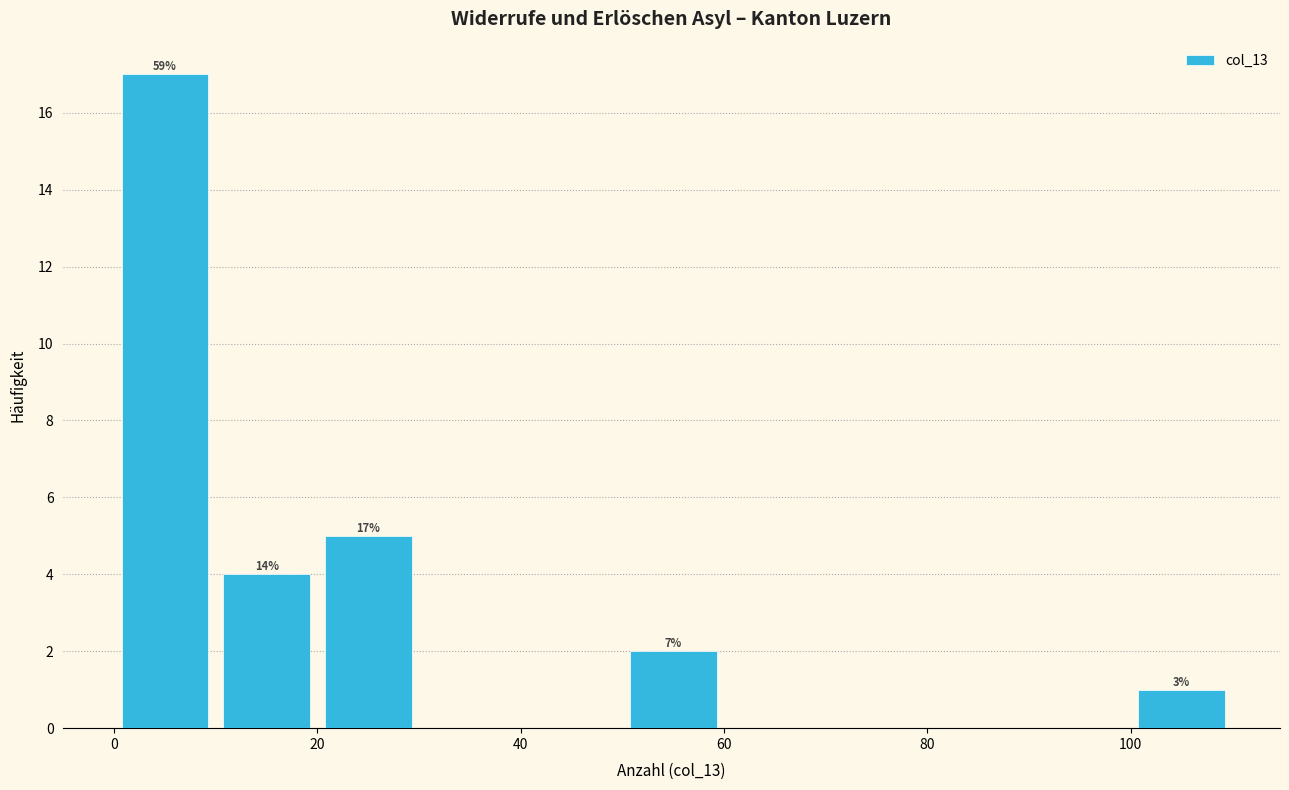

Which range on the x-axis has the tallest bar?

0 to 10